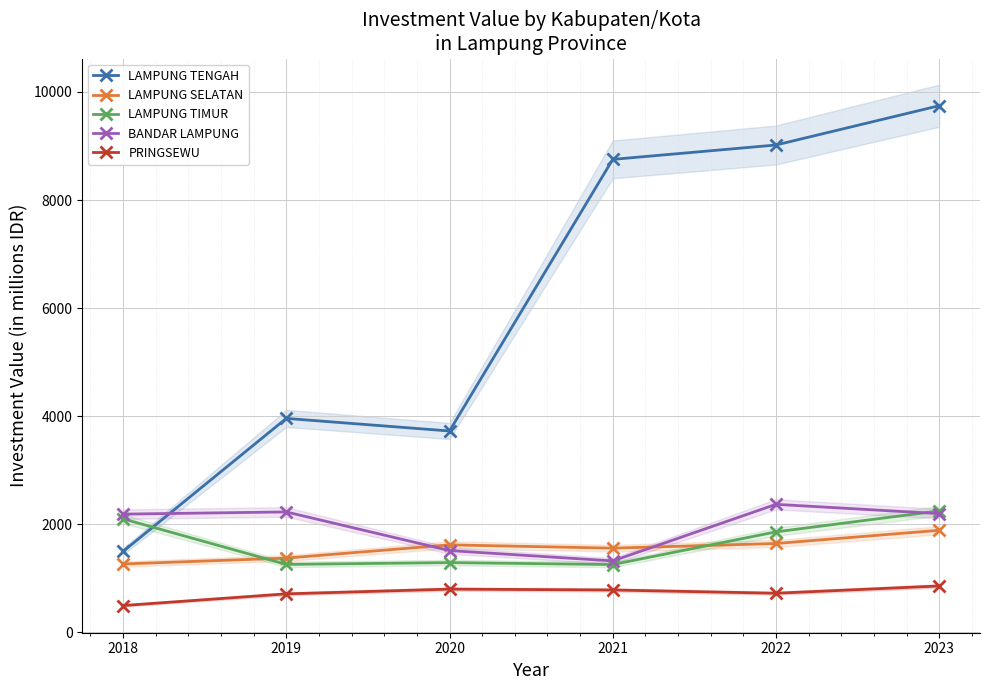

Reading right to left, transcribe all the data shown in this chart.

LAMPUNG TENGAH: 9744.9	9017.8	8751.6	3727.1	3960.0	1499.0
LAMPUNG SELATAN: 1890.4	1646.0	1559.6	1620.8	1376.0	1267.0
LAMPUNG TIMUR: 2249.5	1861.1	1256.3	1292.6	1259.0	2102.0
BANDAR LAMPUNG: 2198.6	2370.3	1323.5	1515.2	2230.0	2189.0
PRINGSEWU: 860.0	725.6	785.8	801.8	714.0	498.0